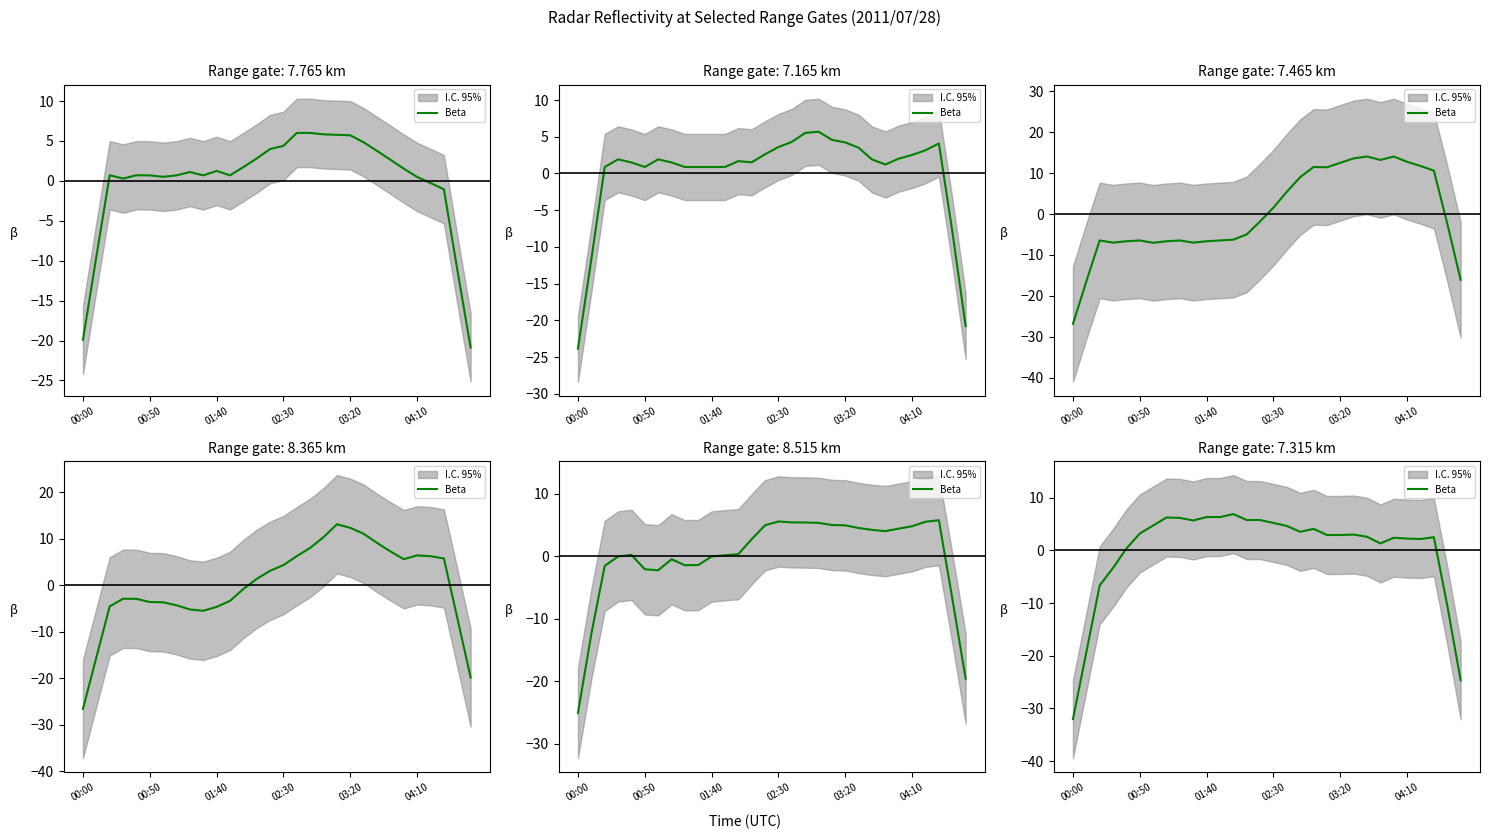

At which category does the chart reach its minimum across all series?

00:00